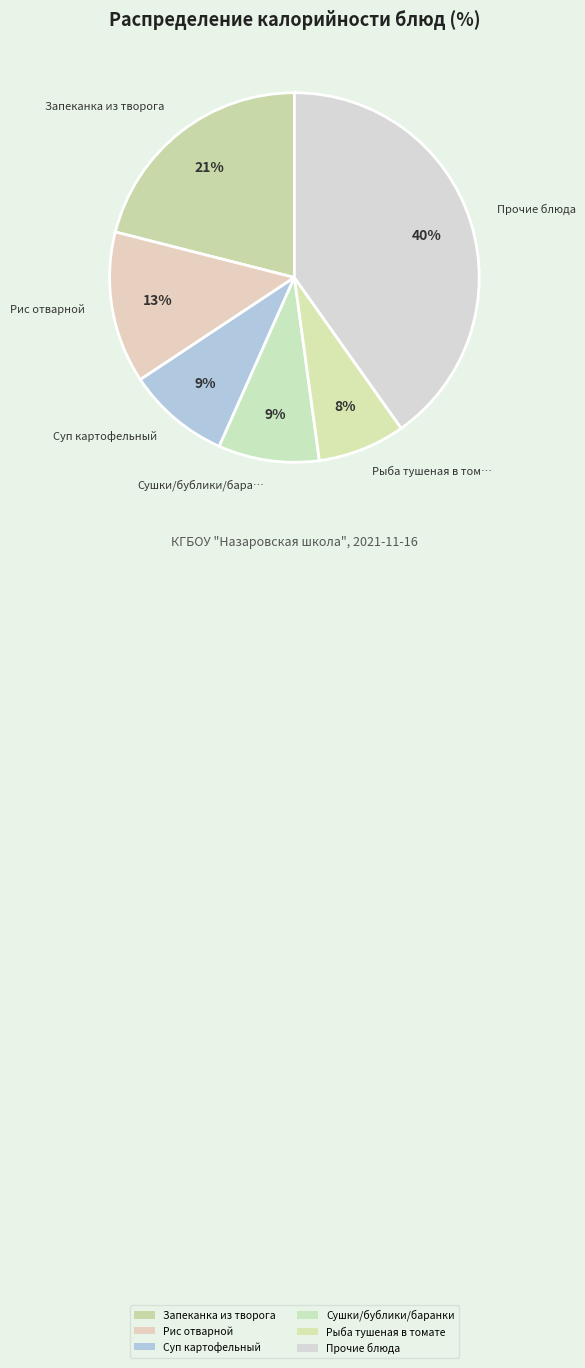

To the nearest percent, what percentage of the pie is Суп картофельный?

9%